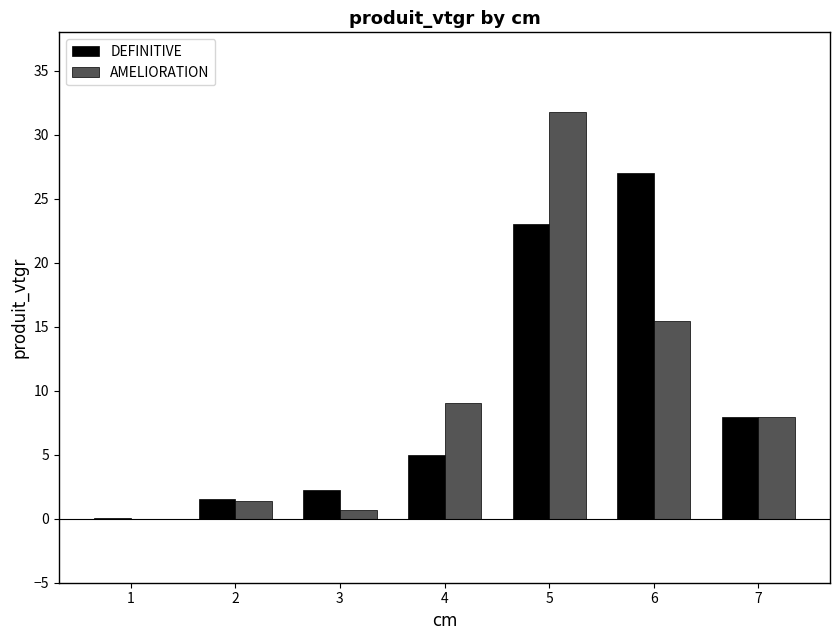

What is the sum of all AMELIORATION values?

66.3